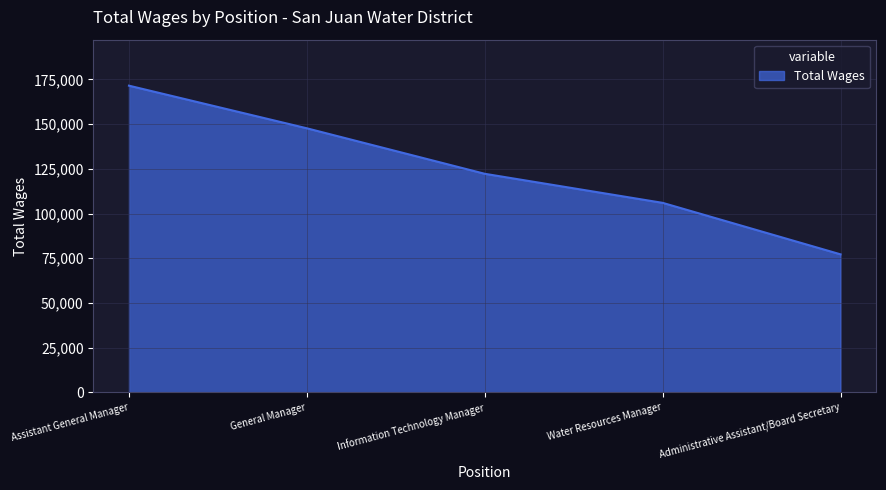

What is the greatest value displayed?

171546